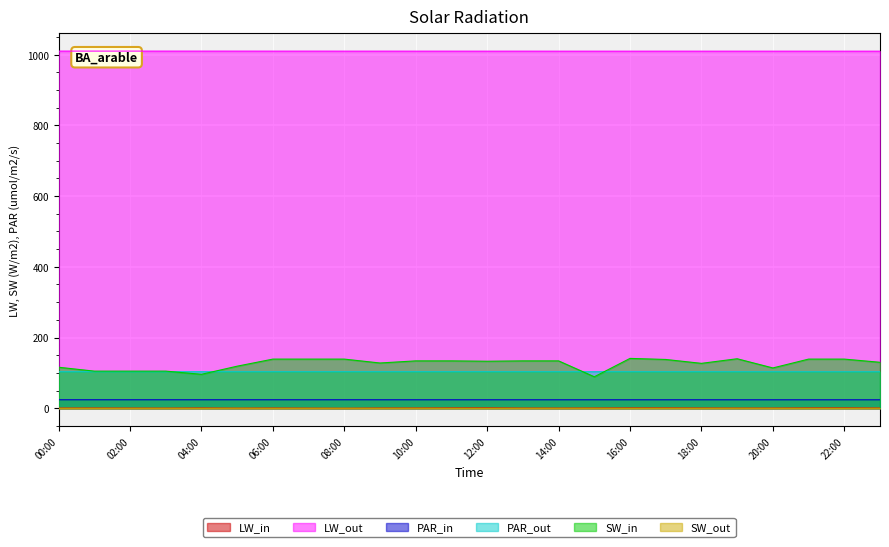

What is the label of the 15th point from the left?

14:00